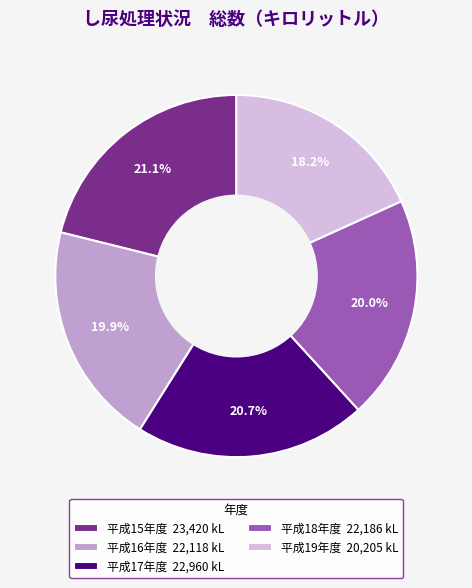

What is the smallest slice in the pie chart?

平成19年度